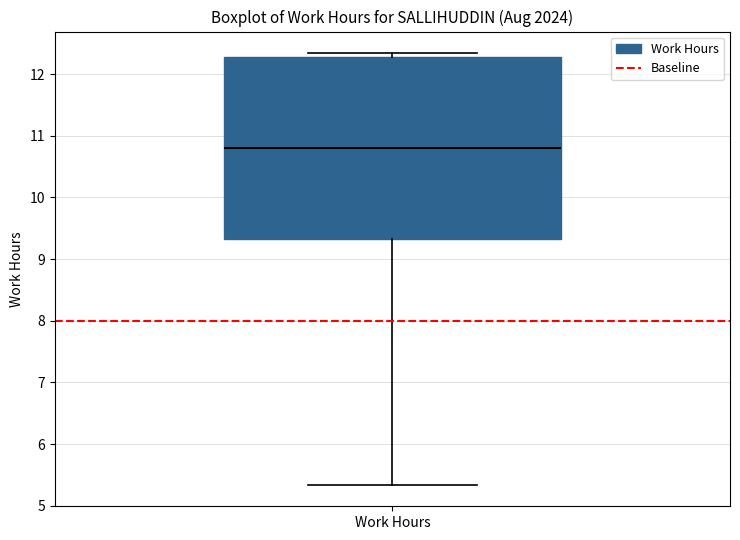

Transcribe this box plot: give where the median line is, the range the box spans, and where the two whiskers end, as read against the y-axis. The values are not printed on the chart, so give them approximately, as read against the axis.

median 10.8, box 9.3 to 12.3, whiskers 5.3 to 12.3 (just above the box's upper edge)